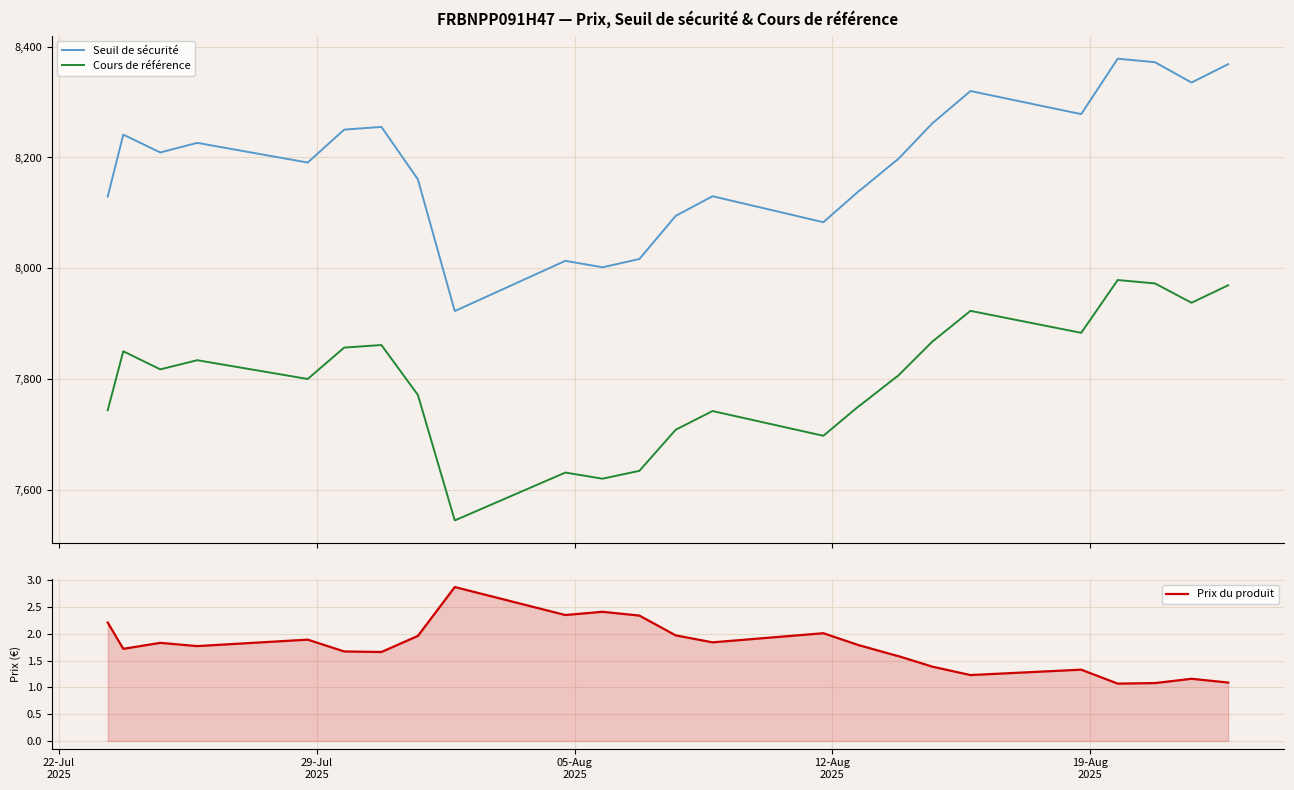

What is the lowest value of the Prix du produit series?

1.1